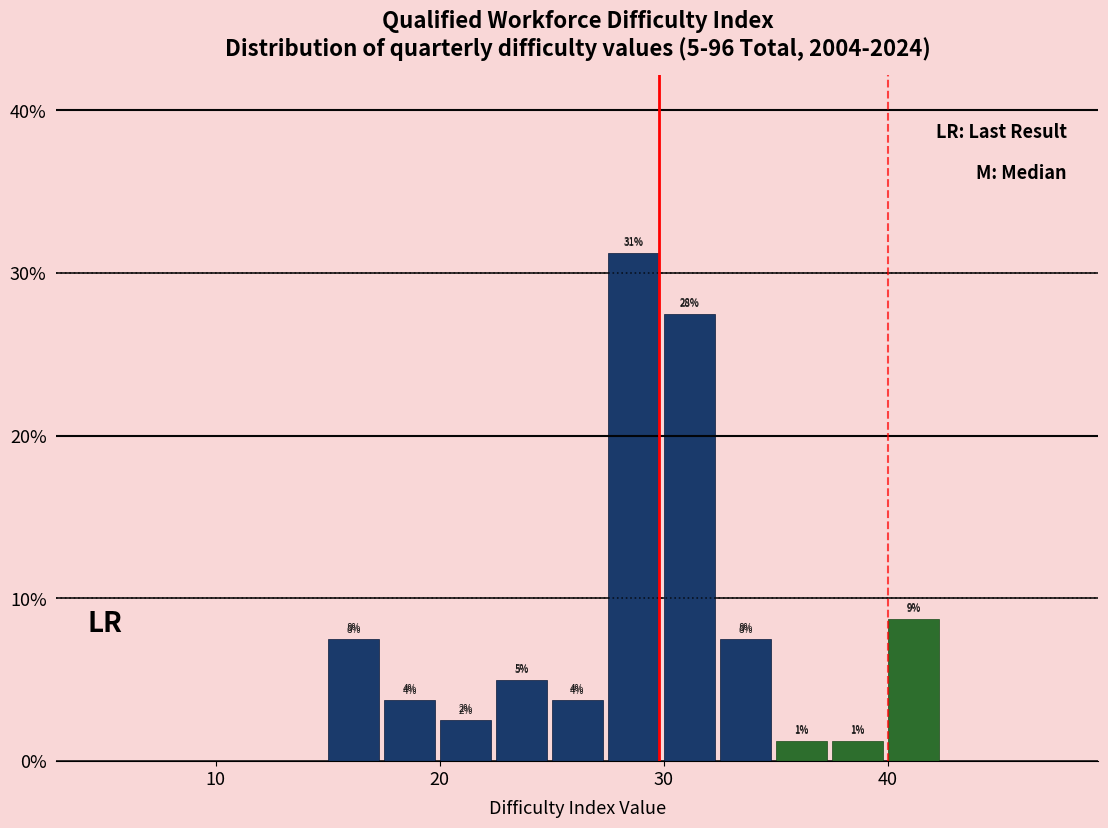

Around what value on the x-axis is the tallest bar? Give the approximate position of its centre, as read against the axis.

29